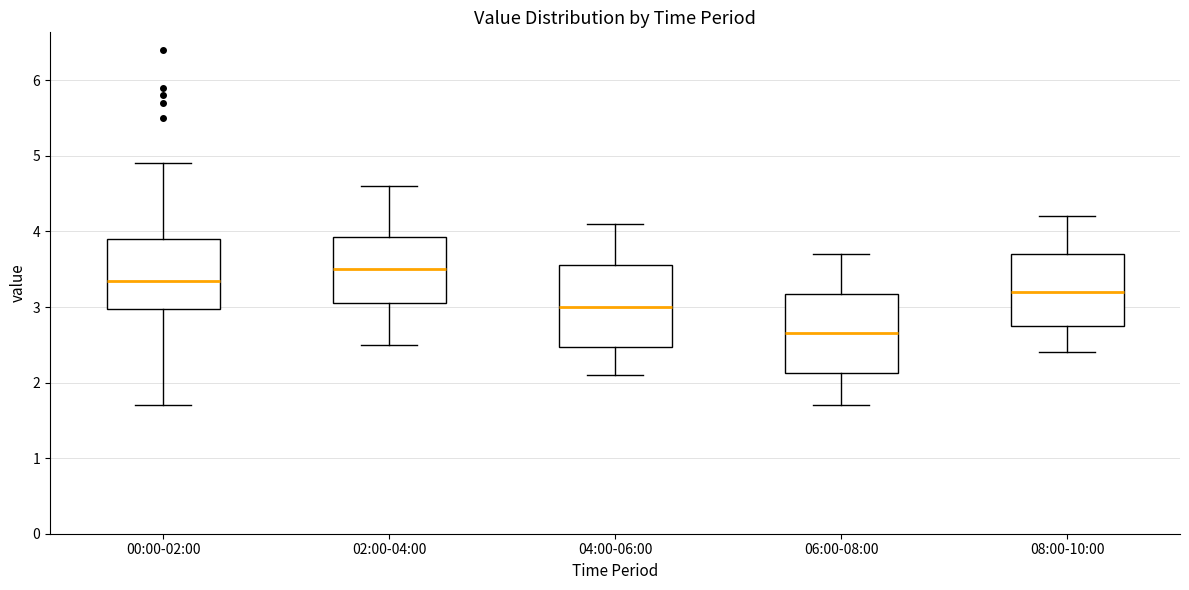

Reading left to right, read every box against the y-axis: the position of its median line, the range the box covers, and the ends of its whiskers. The values are not printed on the chart, so give them approximately, as read against the axis.

00:00-02:00: median 3.4, box 3.0 to 3.9, whiskers 1.7 to 4.9
02:00-04:00: median 3.5, box 3.1 to 3.9, whiskers 2.5 to 4.6
04:00-06:00: median 3.0, box 2.5 to 3.6, whiskers 2.1 to 4.1
06:00-08:00: median 2.7, box 2.1 to 3.2, whiskers 1.7 to 3.7
08:00-10:00: median 3.2, box 2.8 to 3.7, whiskers 2.4 to 4.2